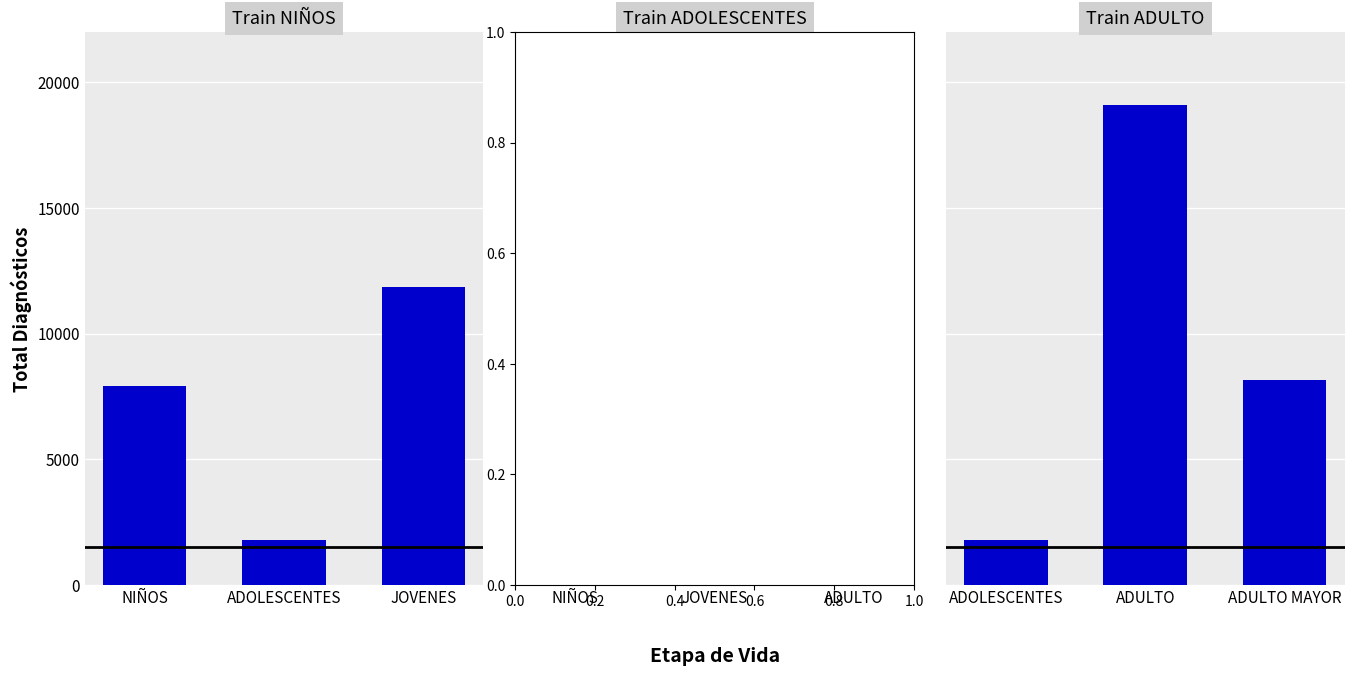

What is the label of the 1st bar from the left?

NIÑOS